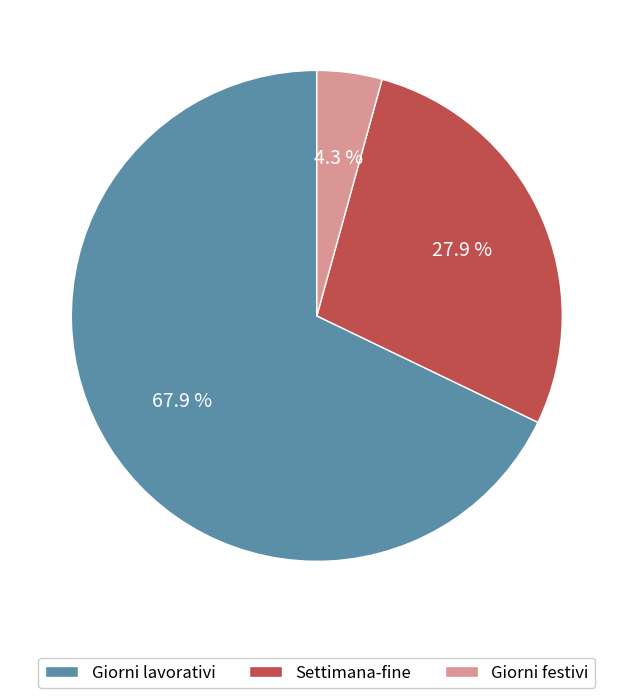

What is the majority slice?

Giorni lavorativi